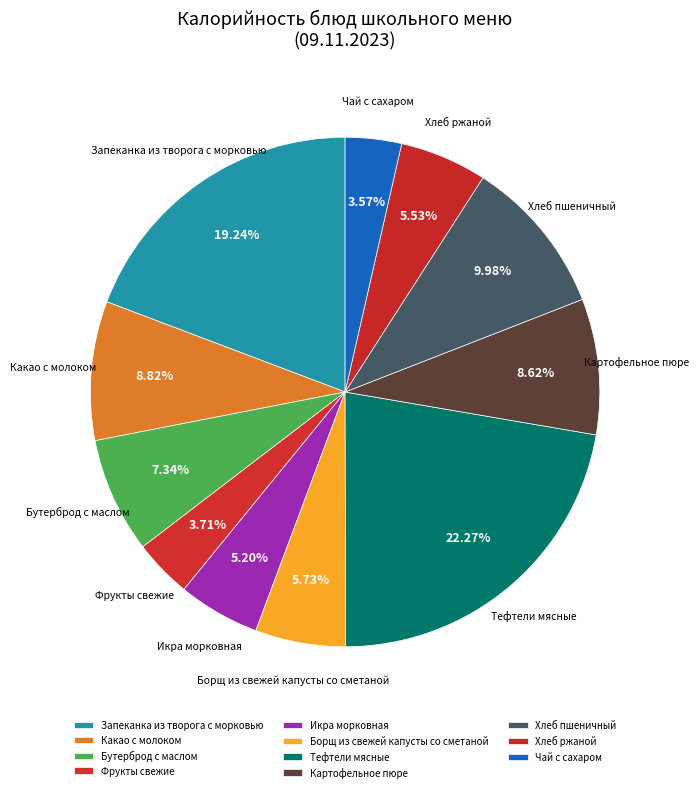

What percentage is the Борщ из свежей капусты со сметаной slice, to the nearest percent?

6%